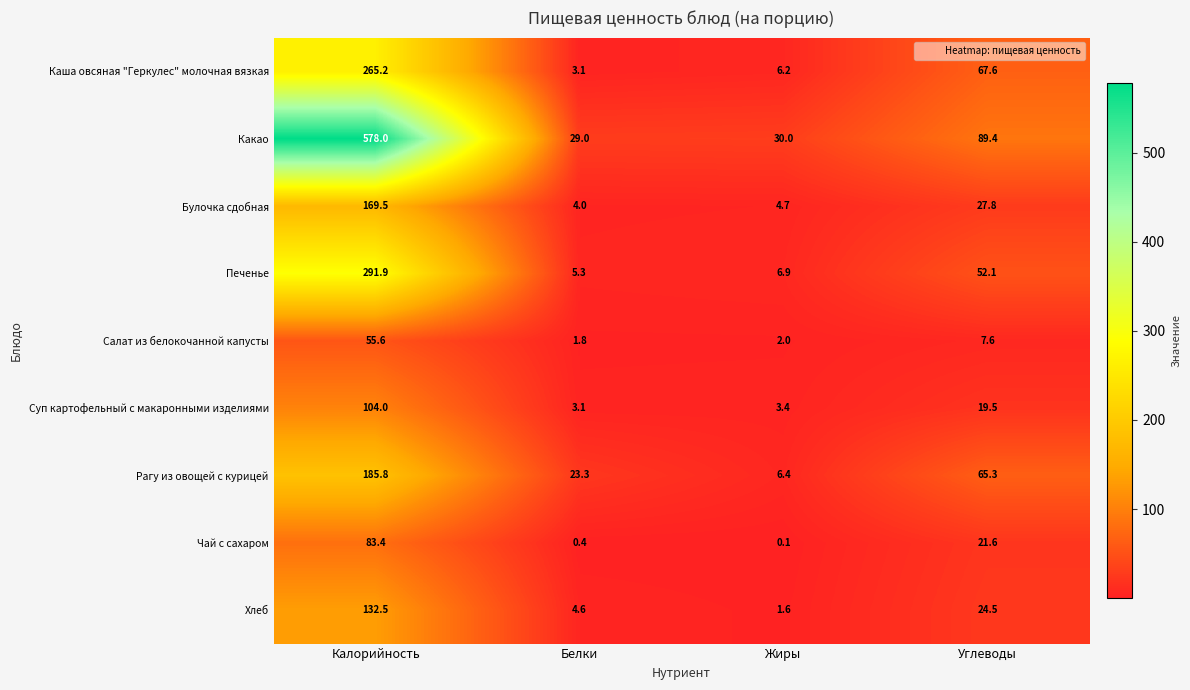

True or false: Печенье has a value of 73.4 at Углеводы.

False